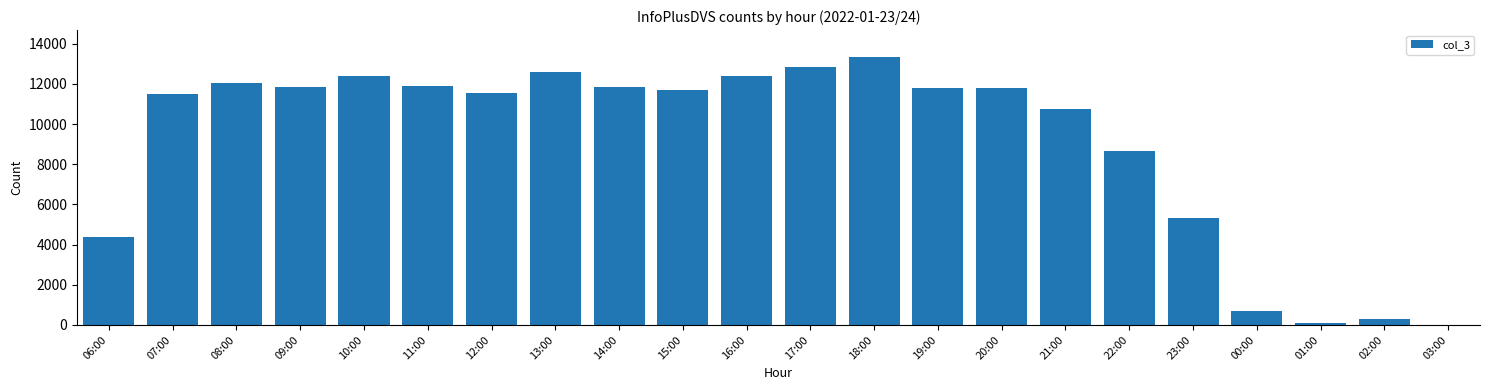

What is the sum of all values?

199630